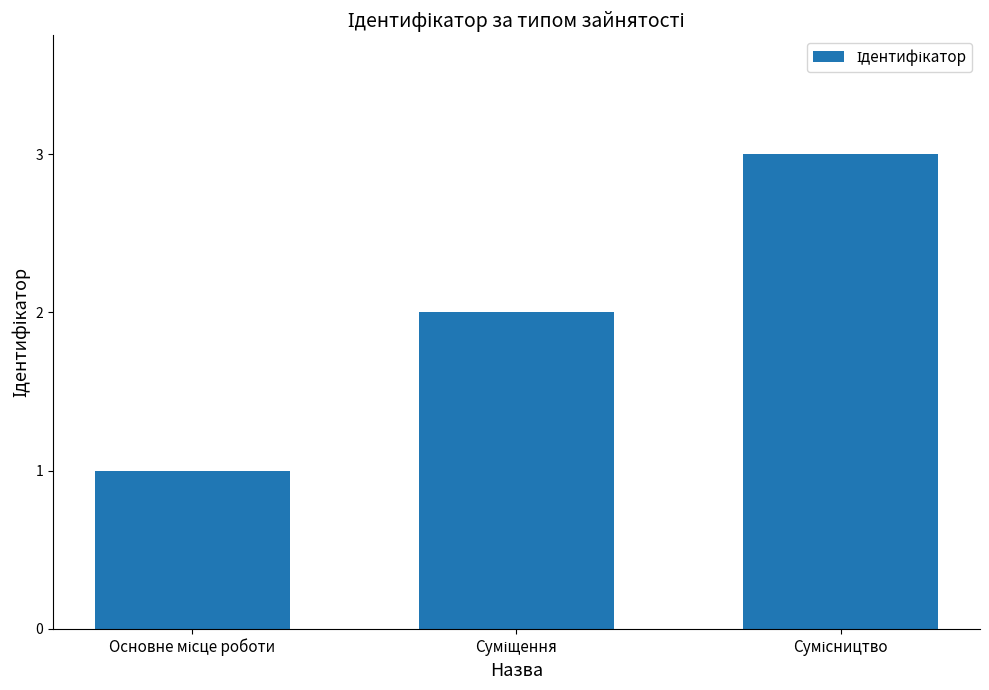

What is the sum of all values?

6